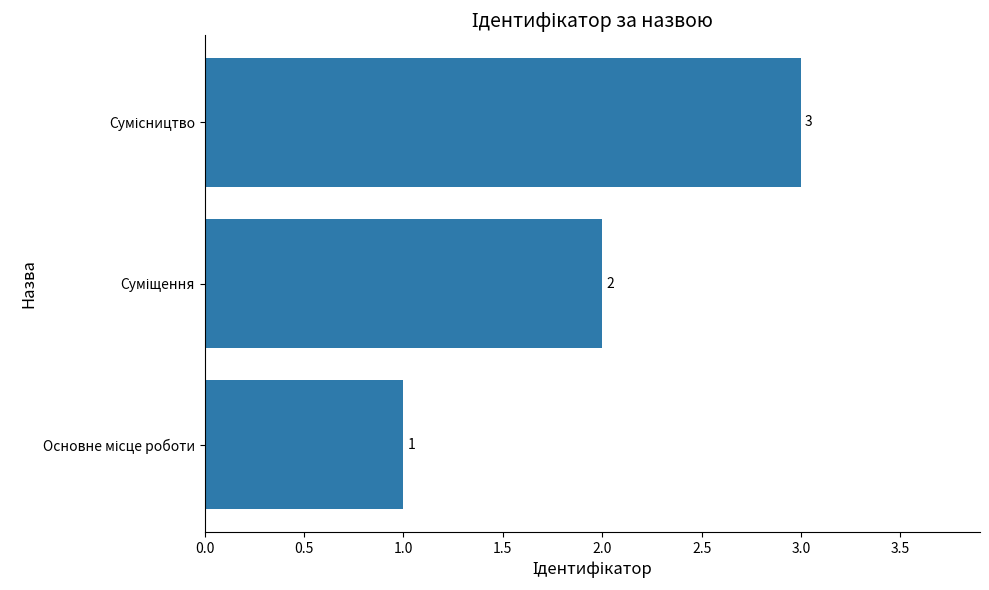

What is the sum of all values?

6